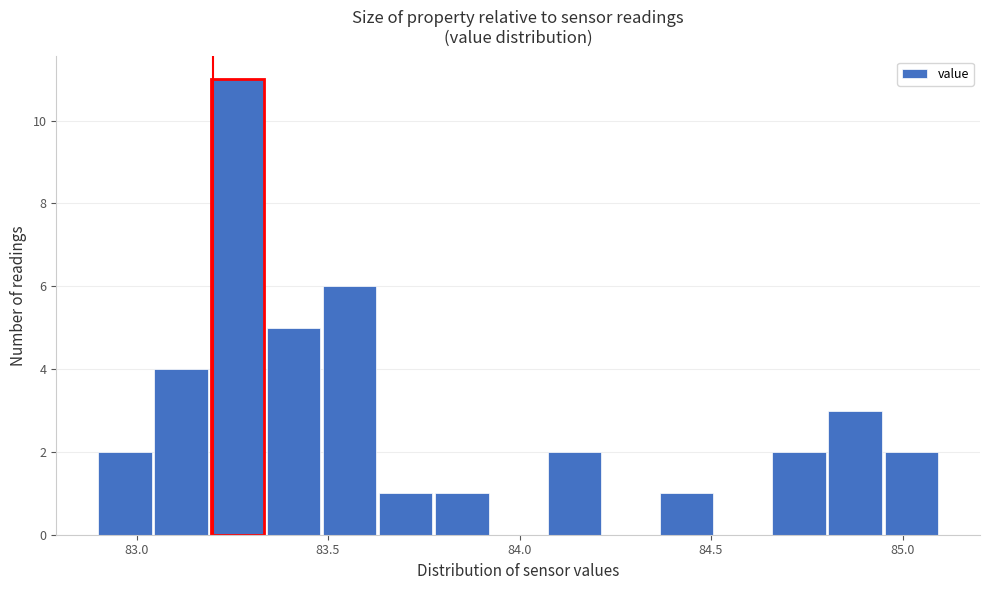

Around what value on the x-axis is the tallest bar? Give the approximate position of its centre, as read against the axis.

83.25